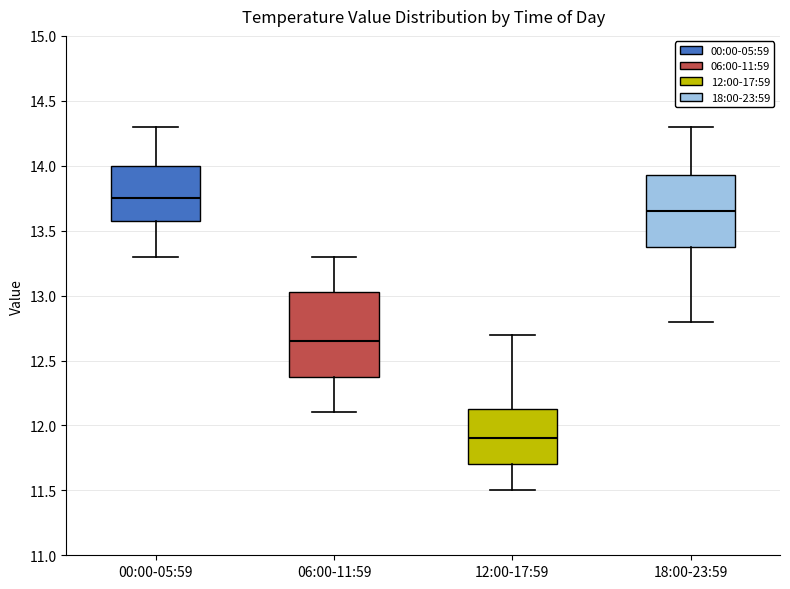

Which box is the tallest, from its lower edge to its upper edge?

06:00-11:59